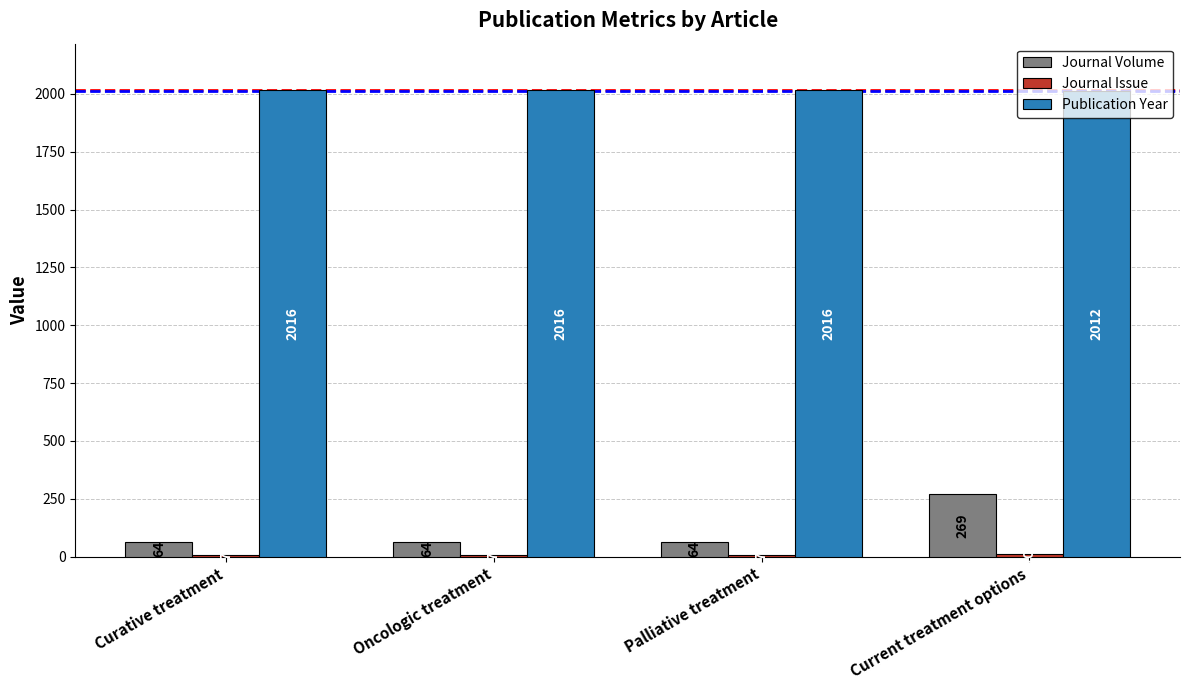

Which series has the largest total across all categories?

Publication Year